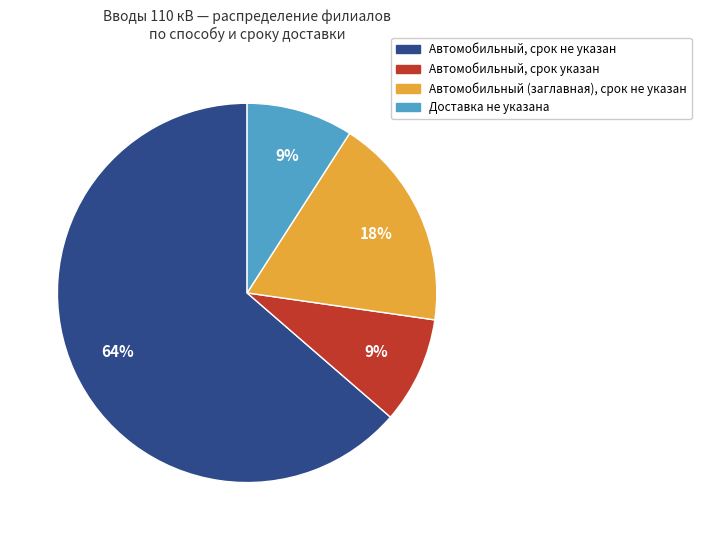

What is the largest slice in the pie chart?

Автомобильный, срок не указан